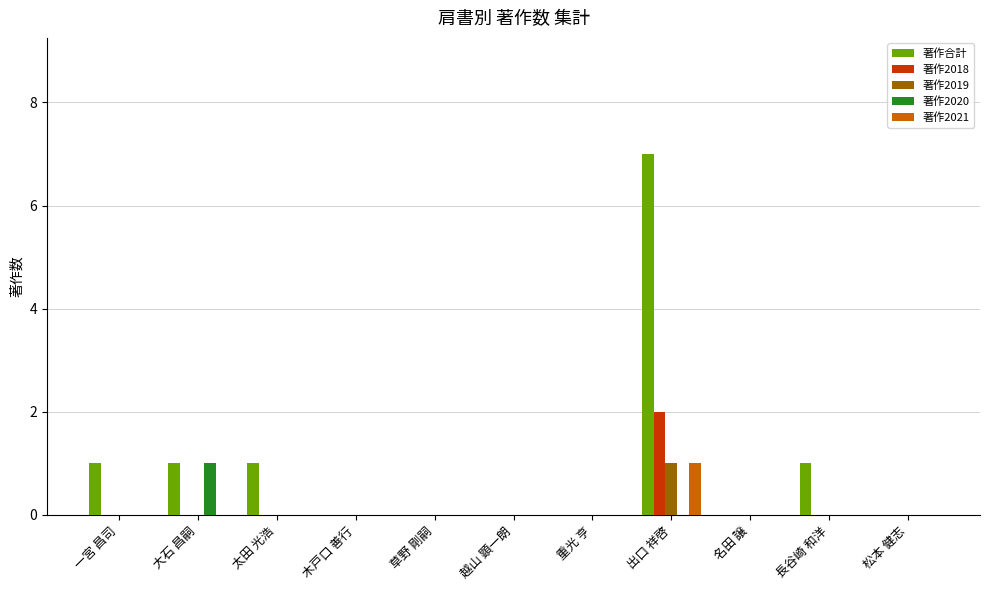

Reading right to left, transcribe all the data shown in this chart.

著作合計: 0	1	0	7	0	0	0	0	1	1	1
著作2018: 0	0	0	2	0	0	0	0	0	0	0
著作2019: 0	0	0	1	0	0	0	0	0	0	0
著作2020: 0	0	0	0	0	0	0	0	0	1	0
著作2021: 0	0	0	1	0	0	0	0	0	0	0